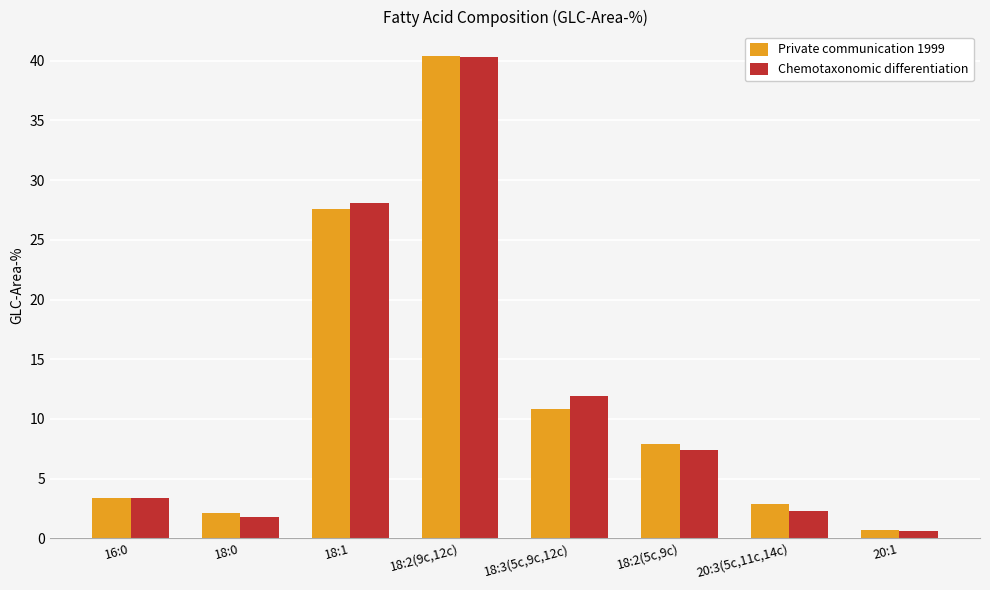

Is the value of Chemotaxonomic differentiation at 20:1 greater than the value of Private communication 1999 at 18:2(5c,9c)?

No